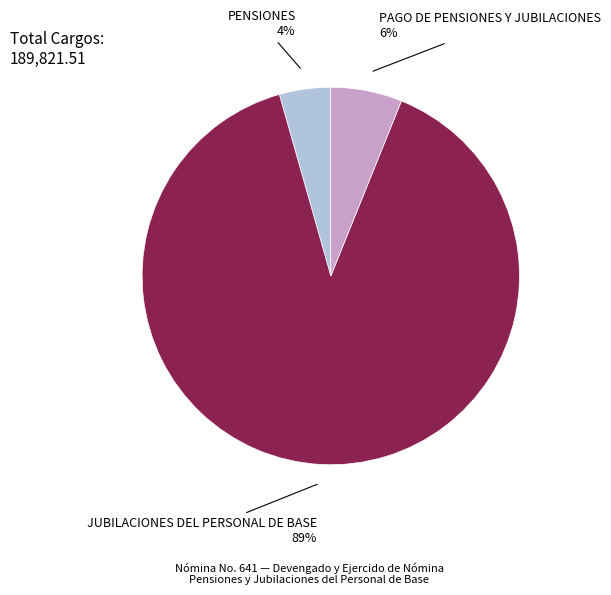

Which has a higher value, PAGO DE PENSIONES Y JUBILACIONES or PENSIONES?

PAGO DE PENSIONES Y JUBILACIONES